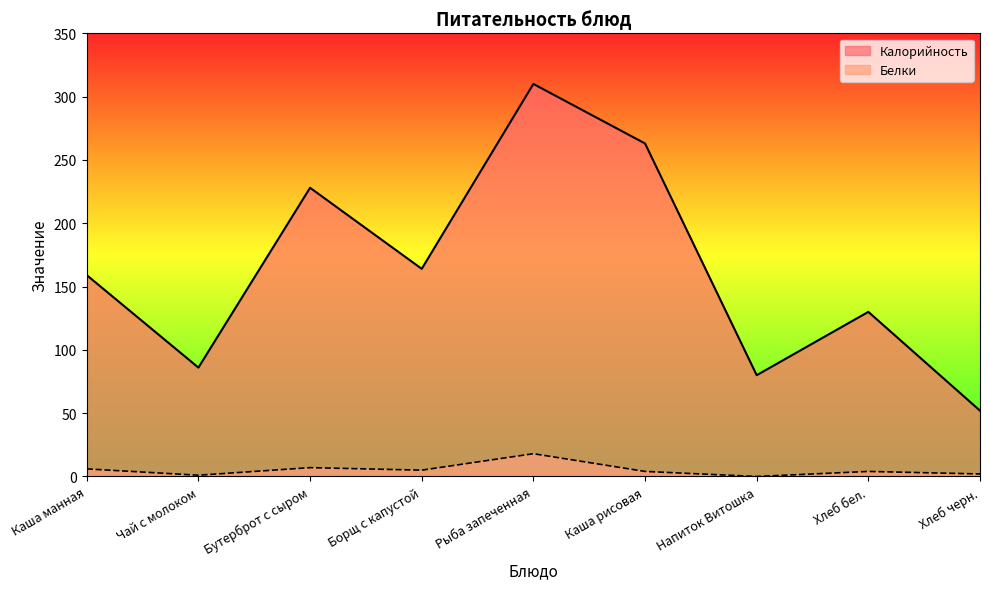

How many values in Белки are above zero?

8